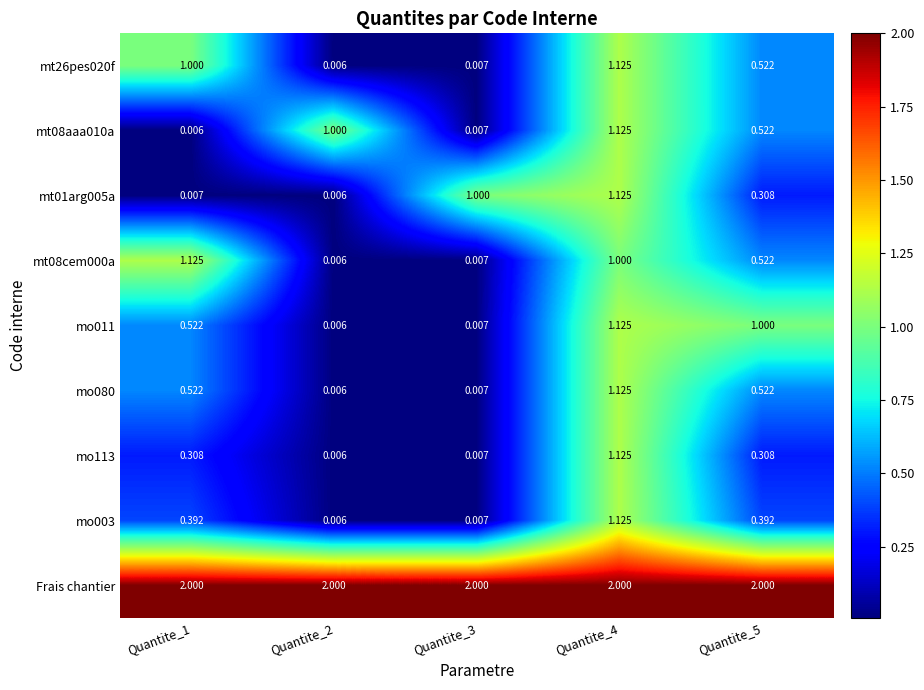

Which series has the largest total across all categories?

Frais chantier